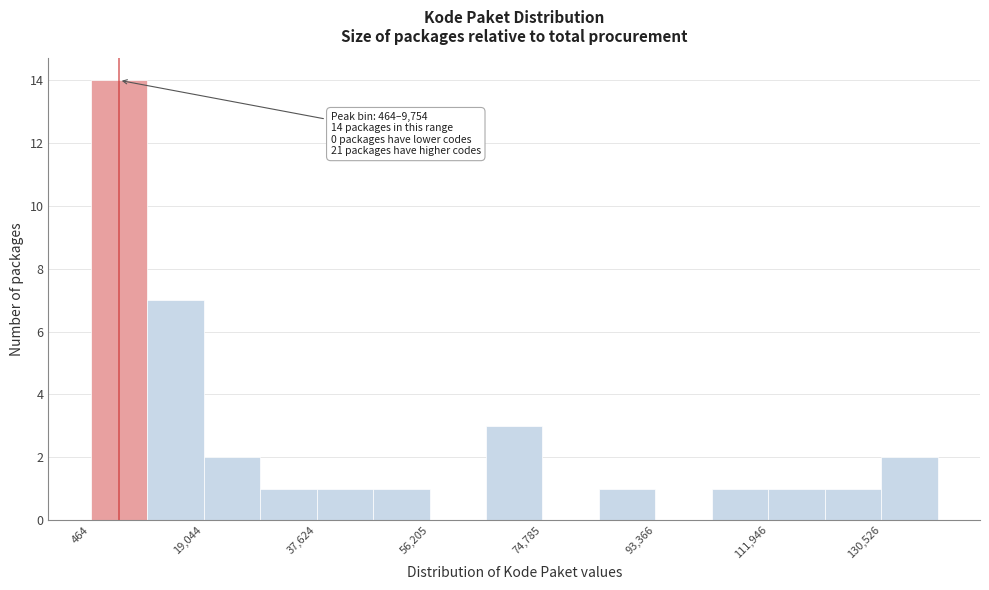

Over which range of the x-axis is the bar tallest?

0 to 10000